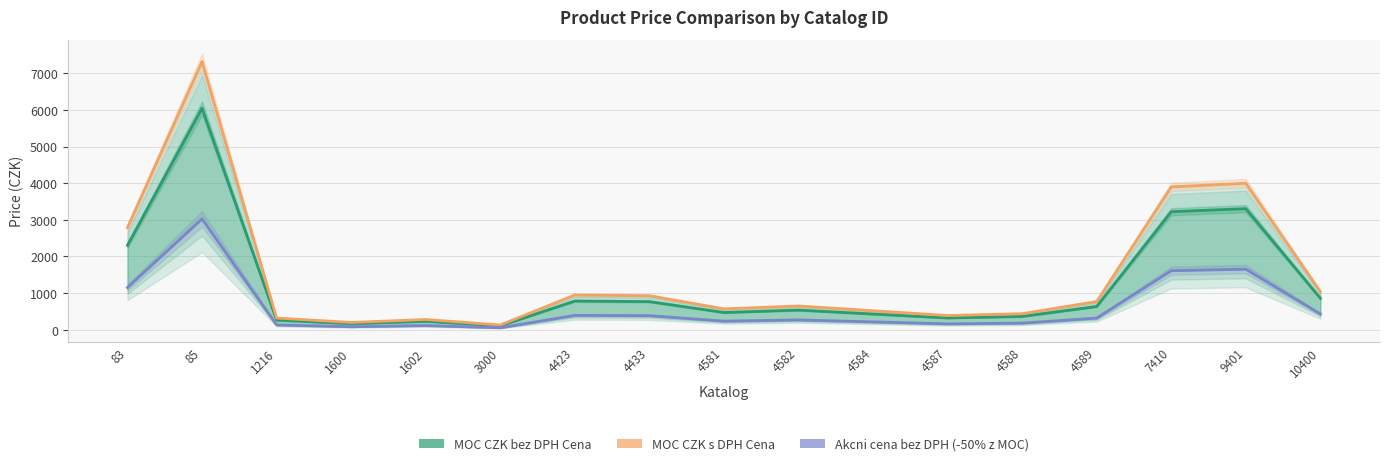

At which category does MOC CZK bez DPH Cena reach its first local peak?

85